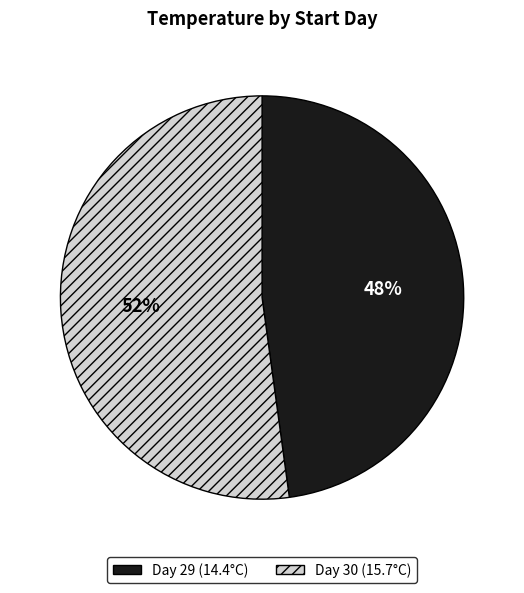

How many segments does this pie chart have?

2